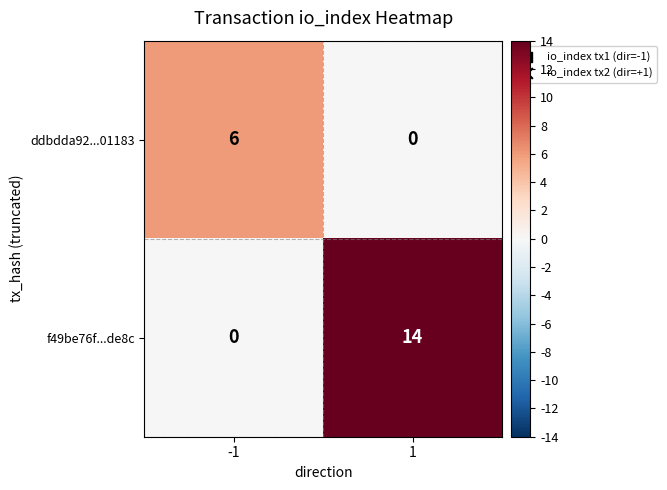

Reading left to right, what are all the values shown in this chart?

ddbdda92...01183: -1=6	1=0
f49be76f...de8c: -1=0	1=14